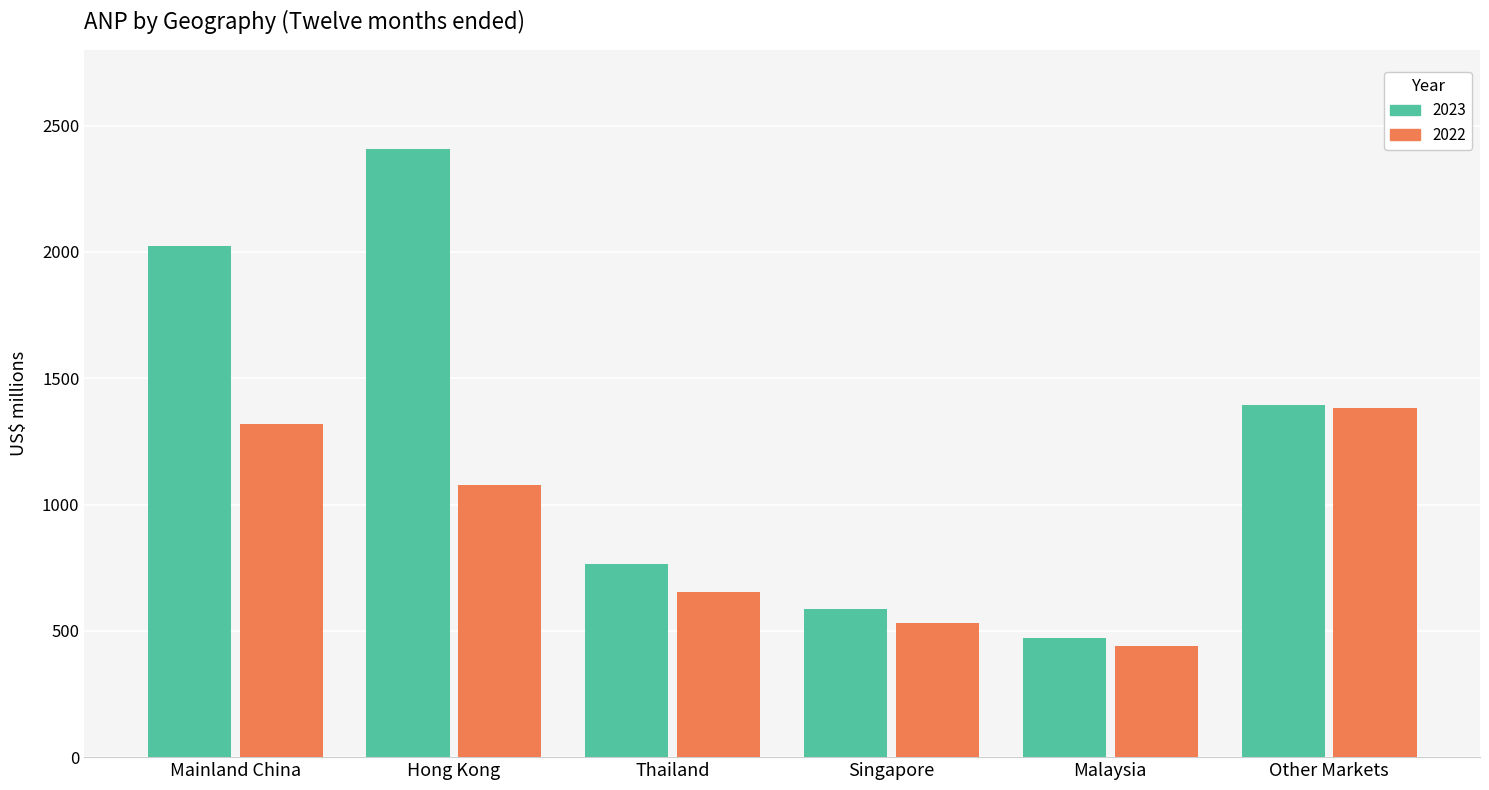

At Thailand, list the series in order from largest to smallest.

2023, 2022